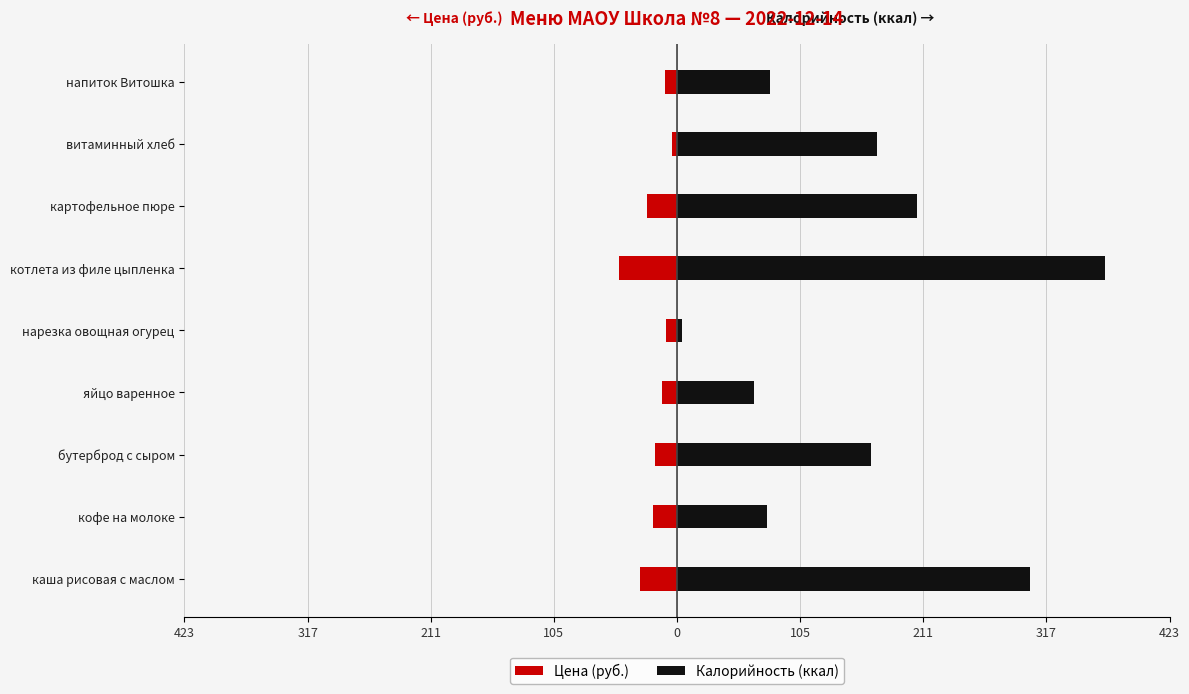

What value does the Калорийность (ккал) series have at витаминный хлеб?

172.0